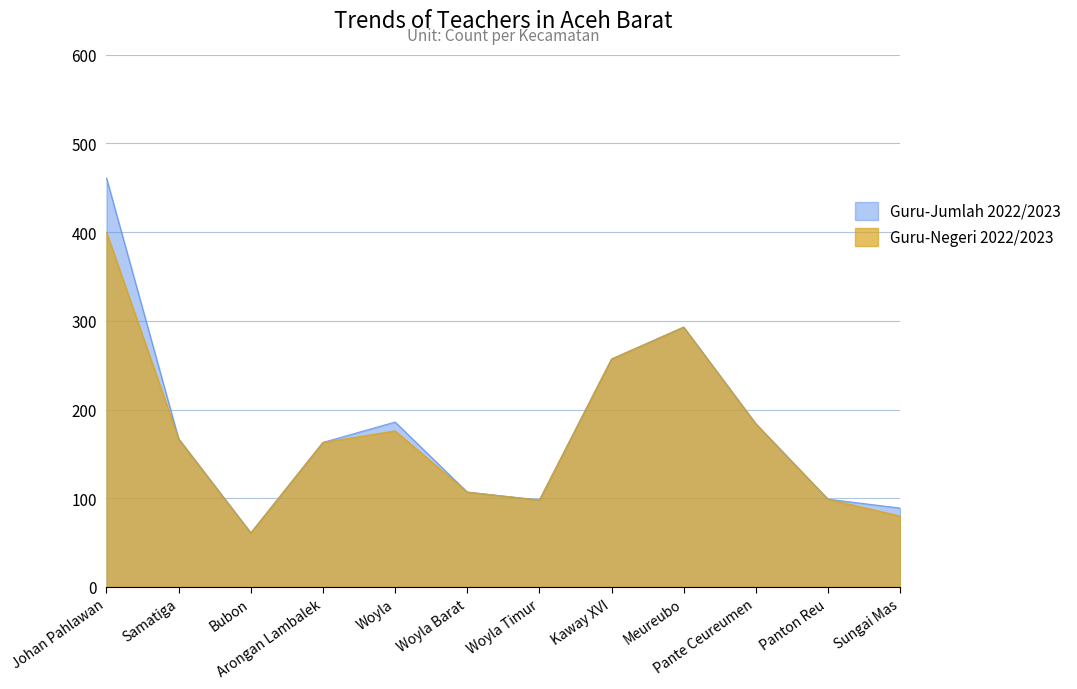

True or false: Guru-Negeri 2022/2023 has a value of 293 at Meureubo.

True